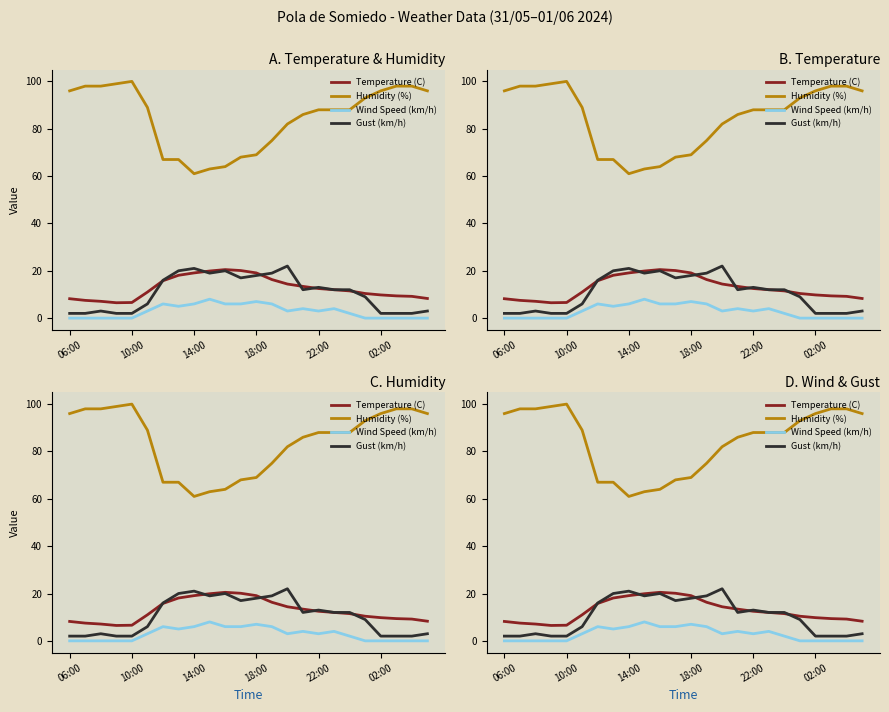

What is the difference between the maximum and minimum values in the Temperature (C) series?

14.0